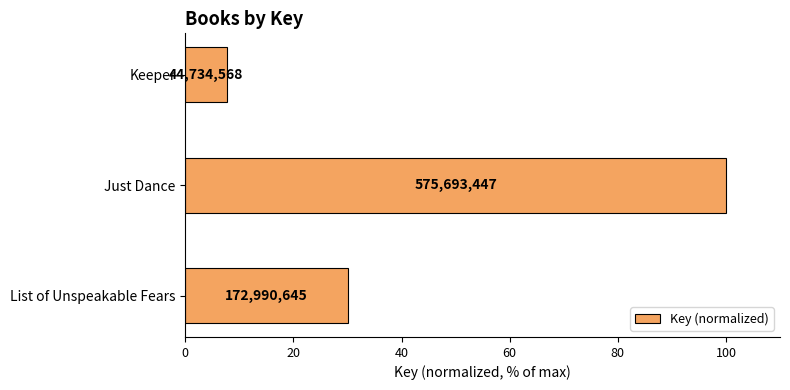

How many bars are there in total?

3